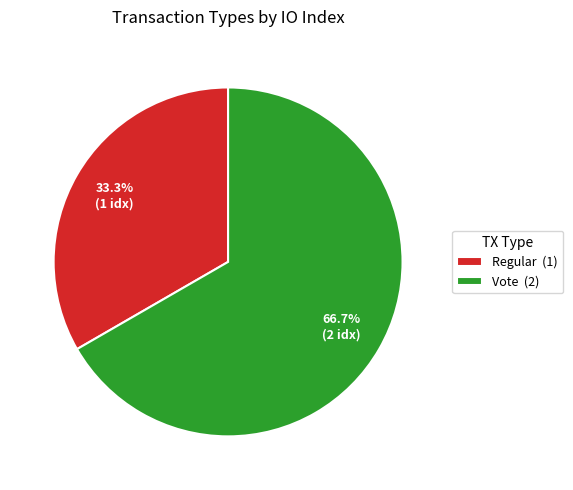

Rank the categories by value from highest to lowest.

Vote, Regular